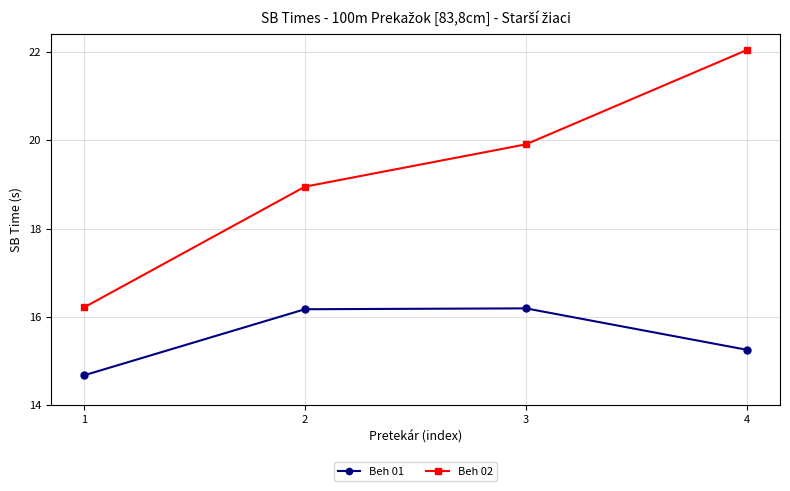

True or false: Beh 01 has a value of 15.2 at 4.

True